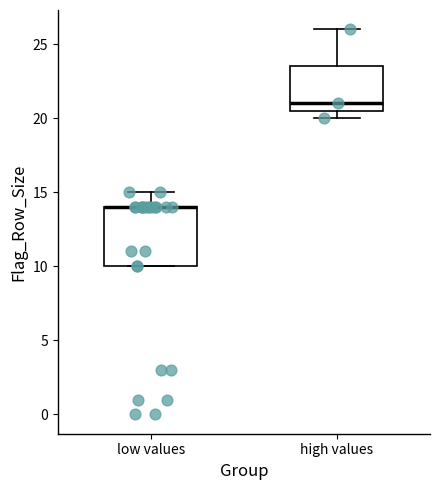

Comparing the boxes themselves (not the whiskers), which one is the tallest?

low values